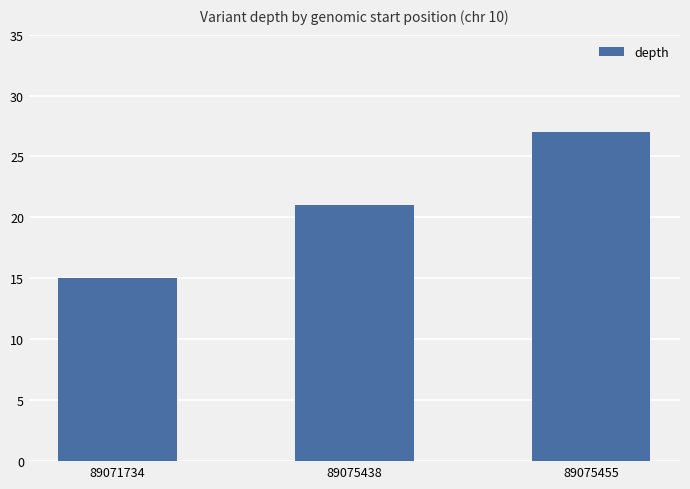

Reading left to right, list all the values displayed in this chart.

89071734=15	89075438=21	89075455=27